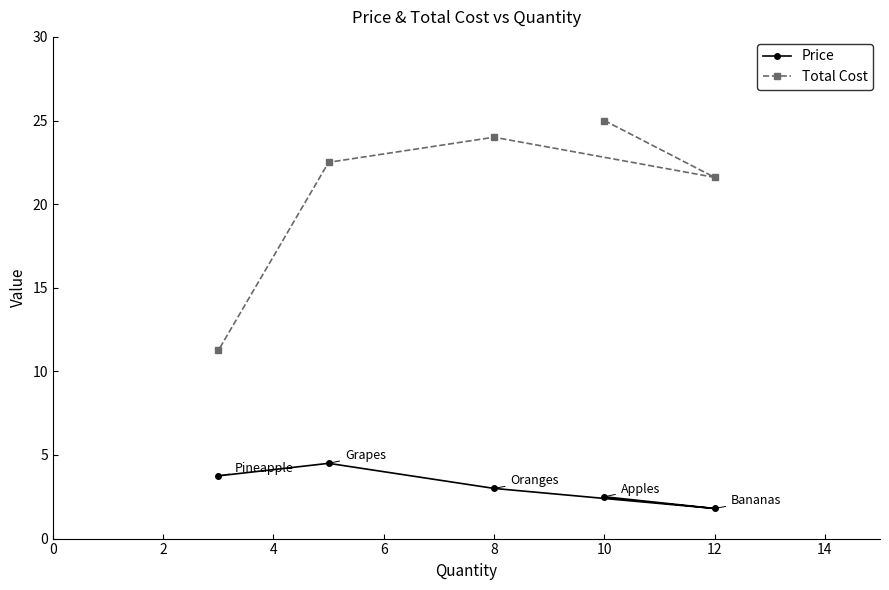

Rank the series by their average value, from highest to lowest.

Total Cost, Price